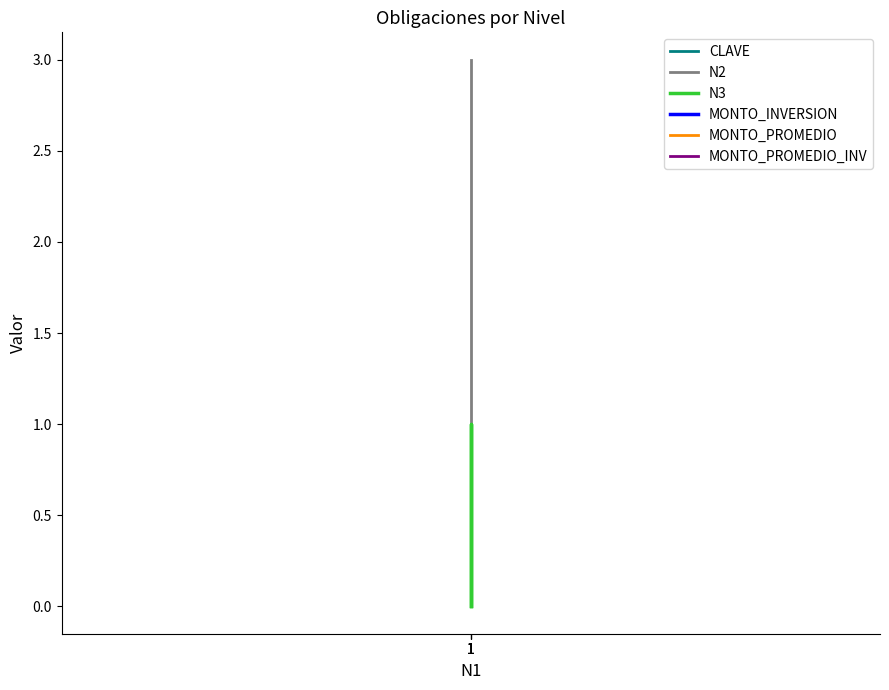

List the series in order of their peak value, lowest first.

MONTO_INVERSION, MONTO_PROMEDIO, MONTO_PROMEDIO_INV, N3, CLAVE, N2